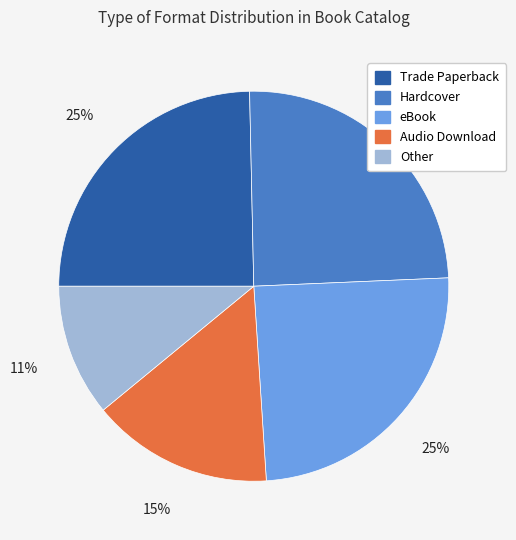

Do Trade Paperback and eBook together represent more than half of the pie?

No